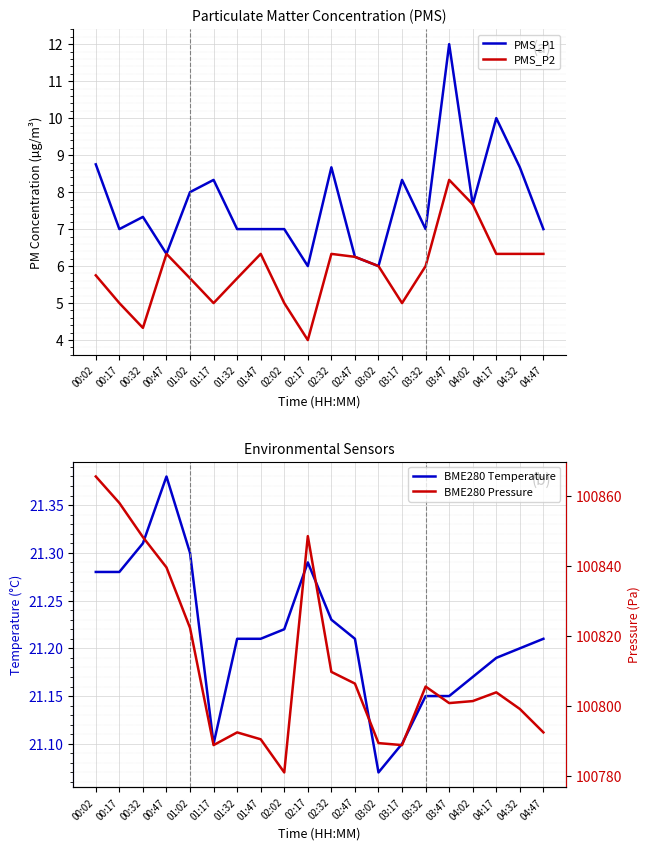

True or false: PMS_P2 has a value of 4.0 at 02:17.

True